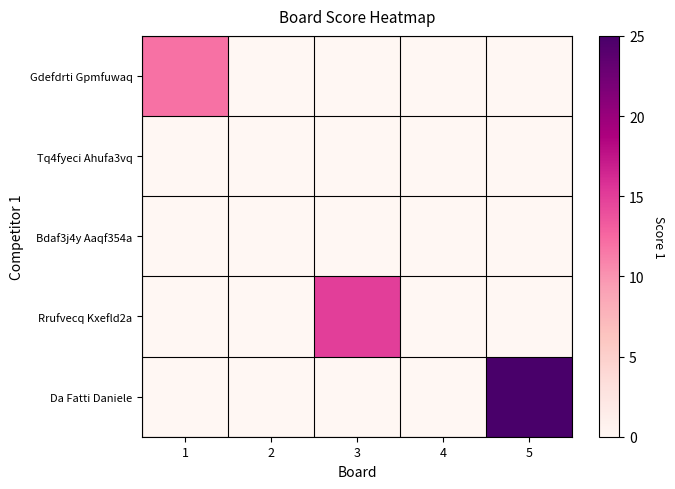

How many data points does each series have?

5